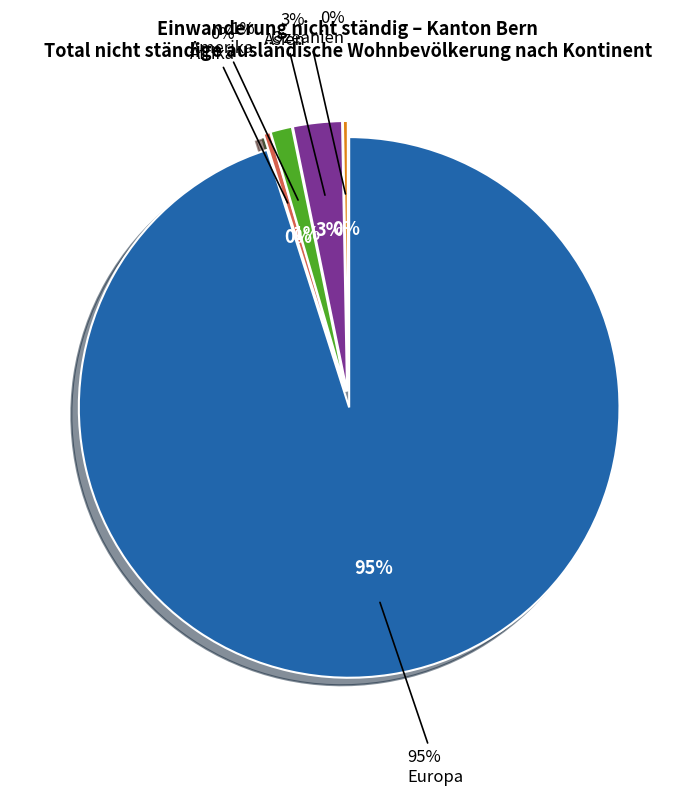

Does any single category account for the majority?

Yes